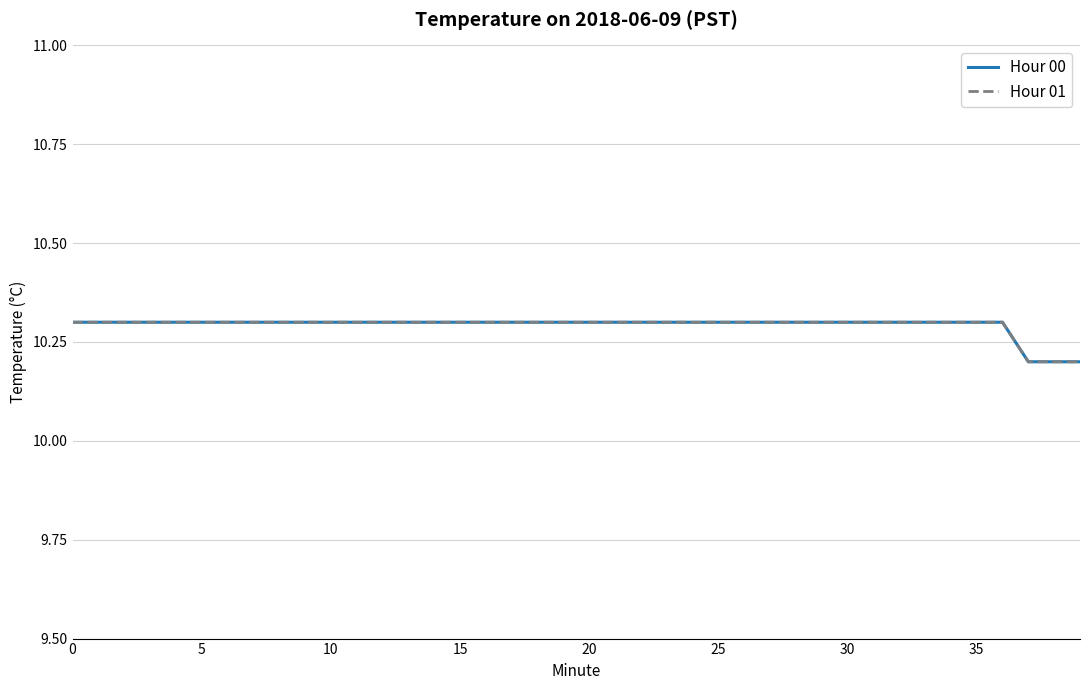

Does the chart have visible grid lines?

Yes